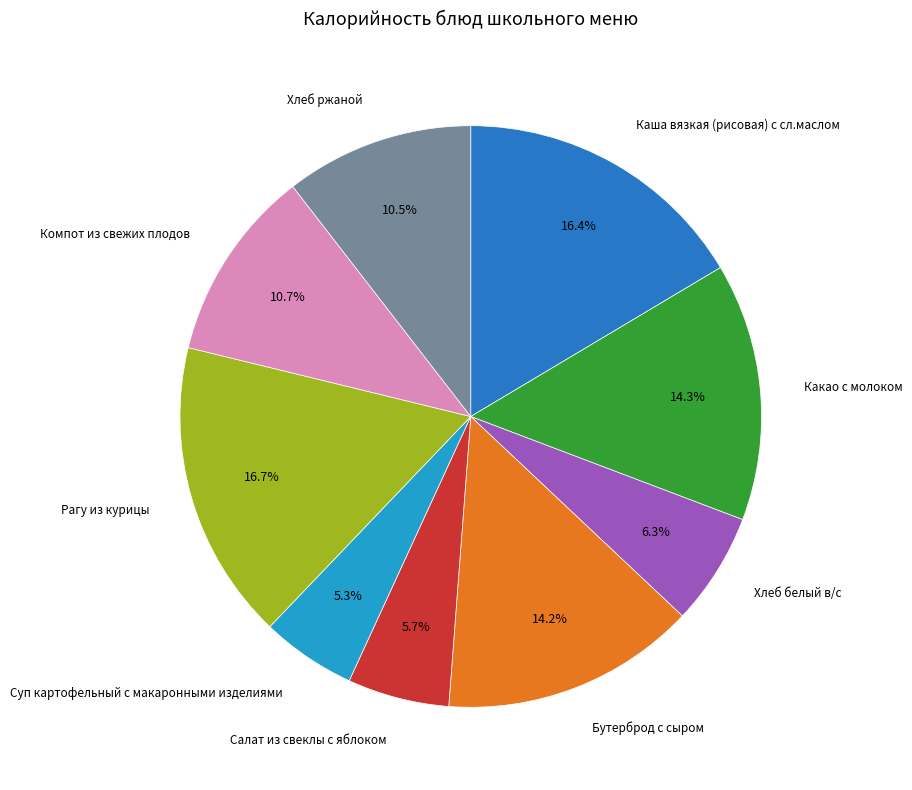

Between Суп картофельный с макаронными изделиями and Какао с молоком, which is larger?

Какао с молоком